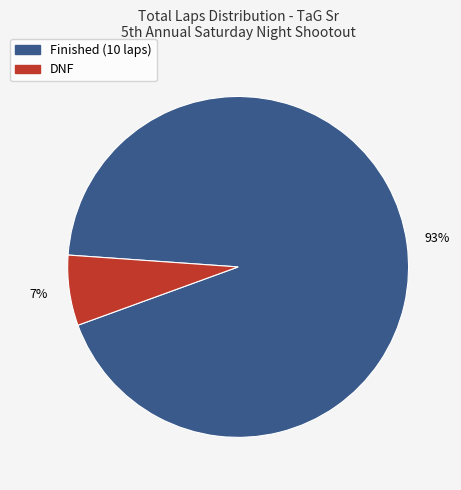

To the nearest percent, what is the average slice percentage?

50%